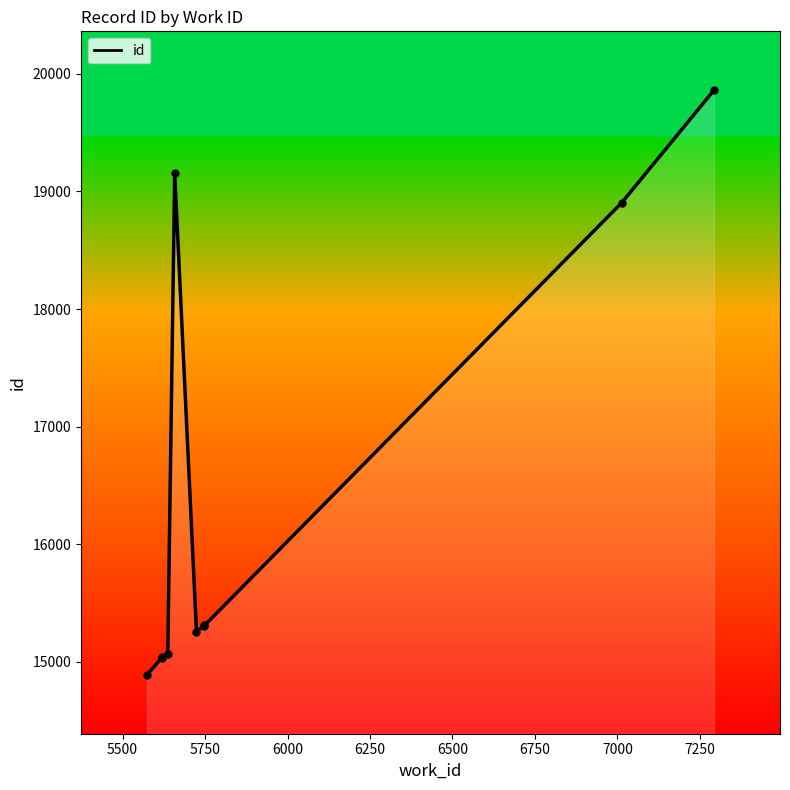

The value at 5574 is 14889. True or false?

True